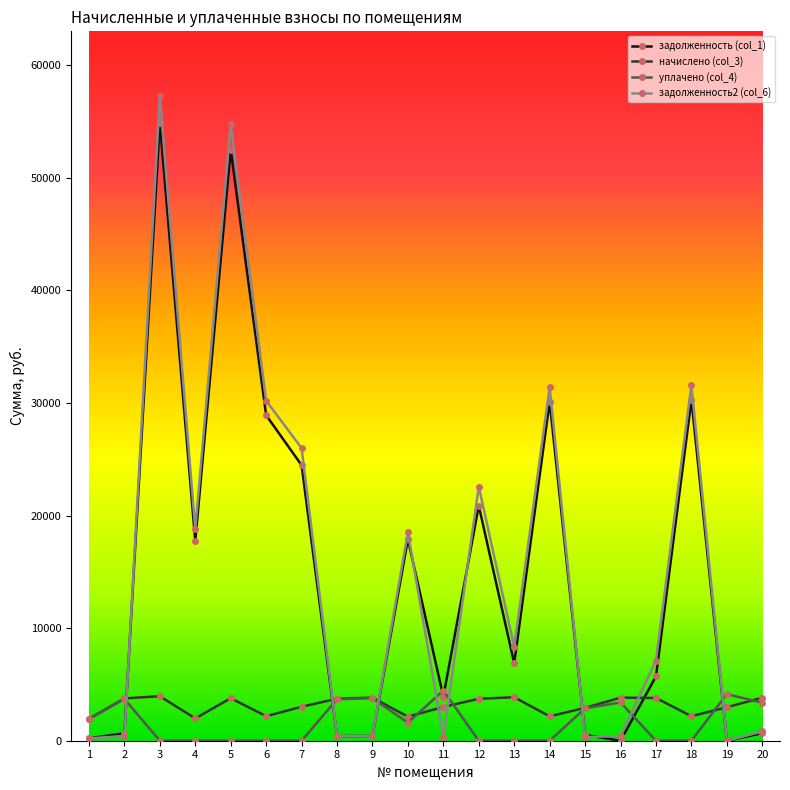

What are all the series names shown in the legend?

задолженность (col_1), начислено (col_3), уплачено (col_4), задолженность2 (col_6)